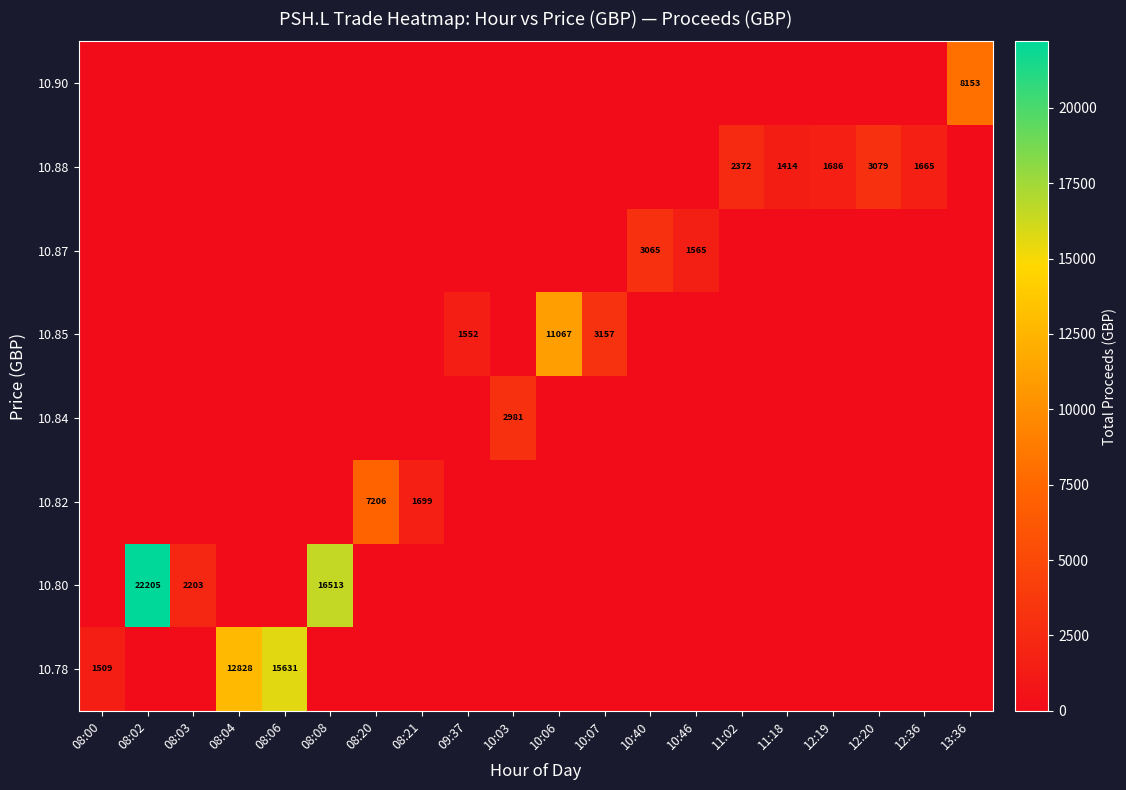

True or false: 10.88 has a value of 2372 at 11:02.

True